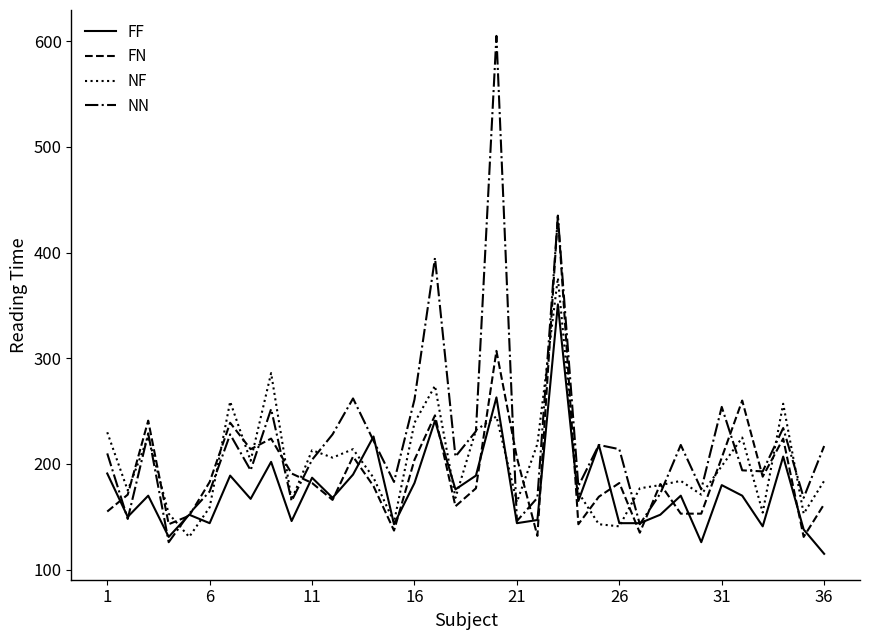

Which series has the largest total across all categories?

NN